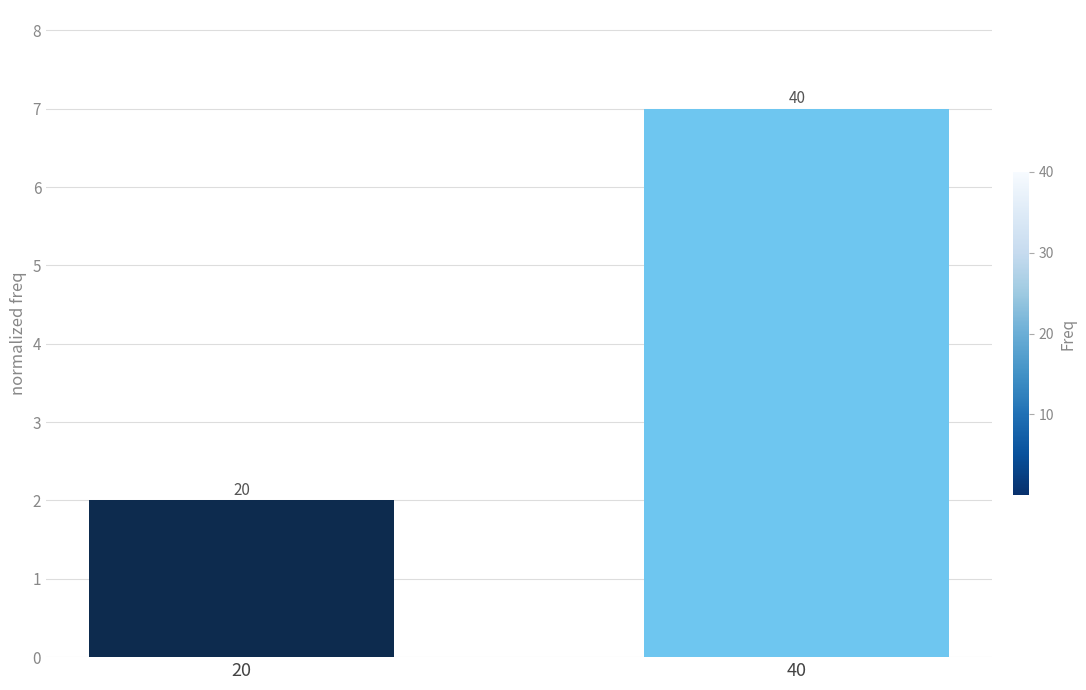

How many bars are there in total?

2